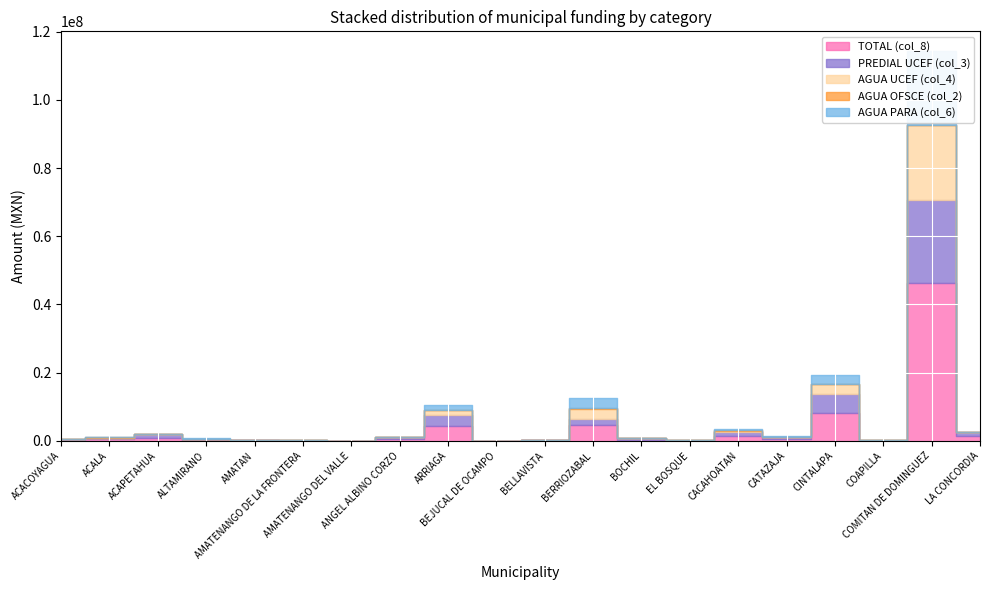

Where is the first local maximum for TOTAL (col_8)?

ACAPETAHUA